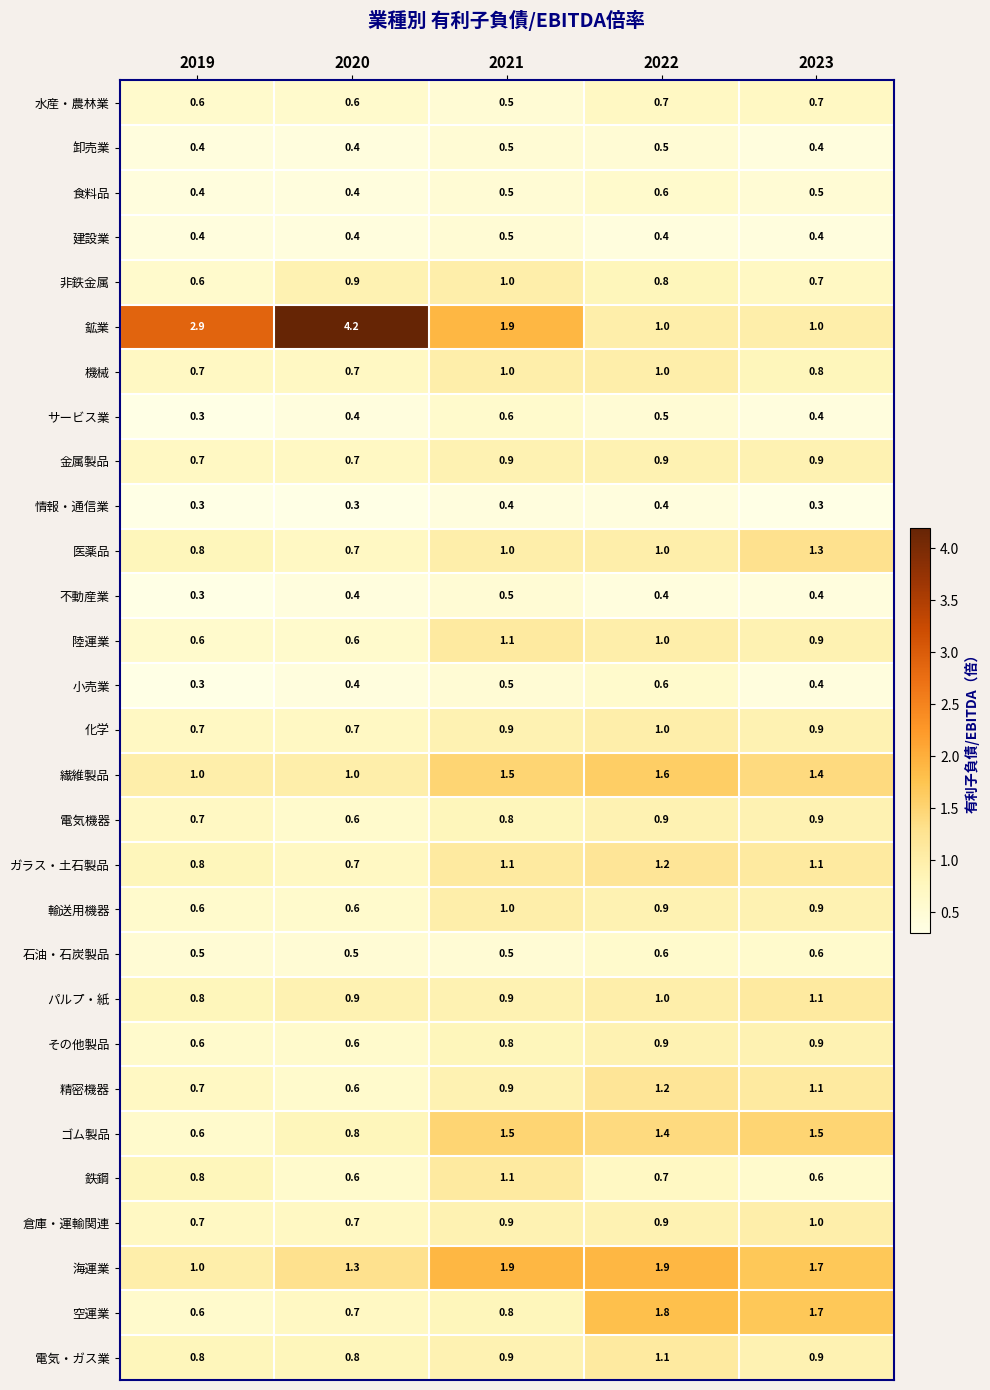

How many 不動産業 values are between 0 and 1?

5